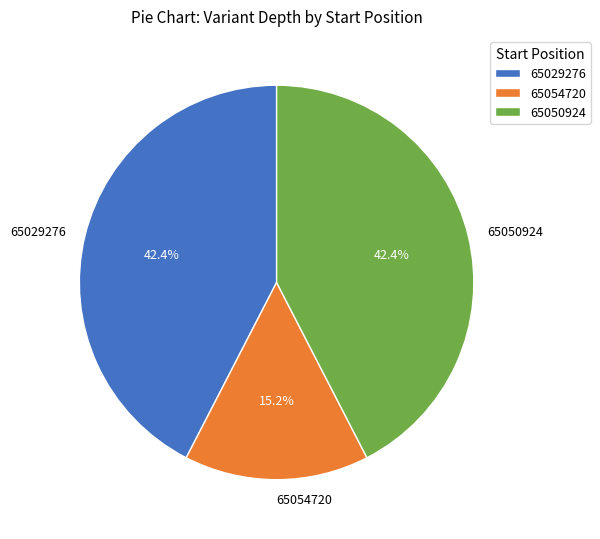

Does any single category account for the majority?

No